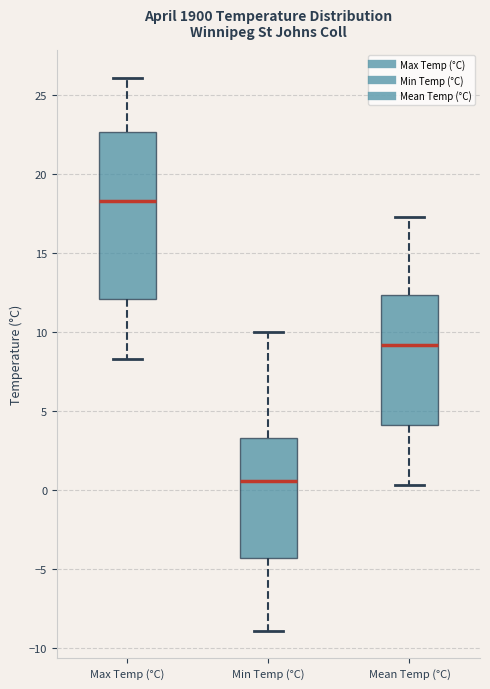

Reading left to right, read every box against the y-axis: the position of its median line, the range the box covers, and the ends of its whiskers. The values are not printed on the chart, so give them approximately, as read against the axis.

Max Temp (°C): median 18.5, box 12.0 to 22.5, whiskers 8.5 to 26.0
Min Temp (°C): median 0.5, box -4.5 to 3.5, whiskers -9.0 to 10.0
Mean Temp (°C): median 9.0, box 4.0 to 12.5, whiskers 0.5 to 17.5